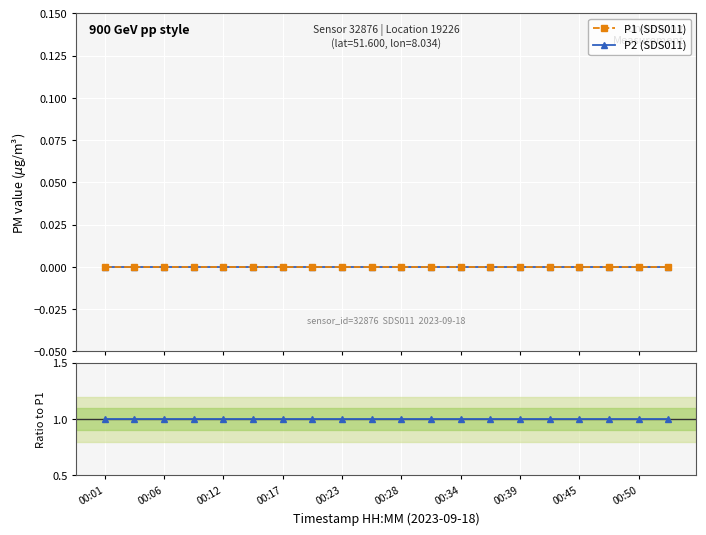

What position from the left is 13?

14